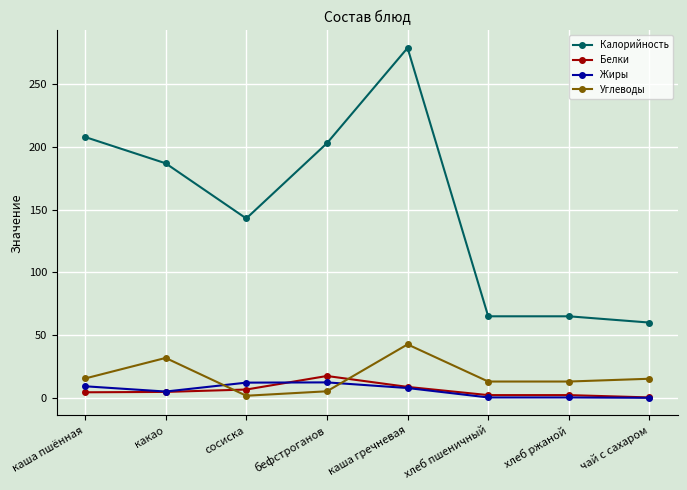

At which label does Углеводы reach its peak?

каша гречневая